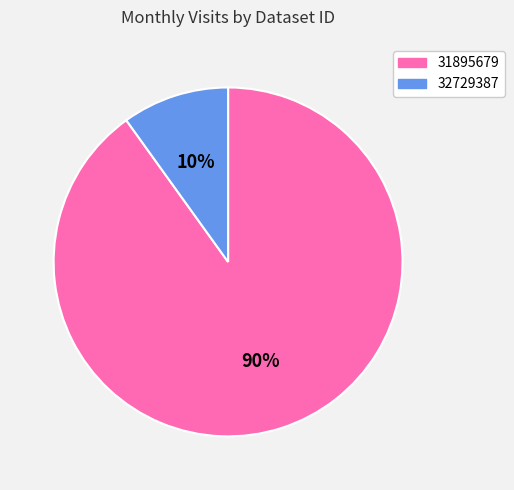

Between 32729387 and 31895679, which is larger?

31895679